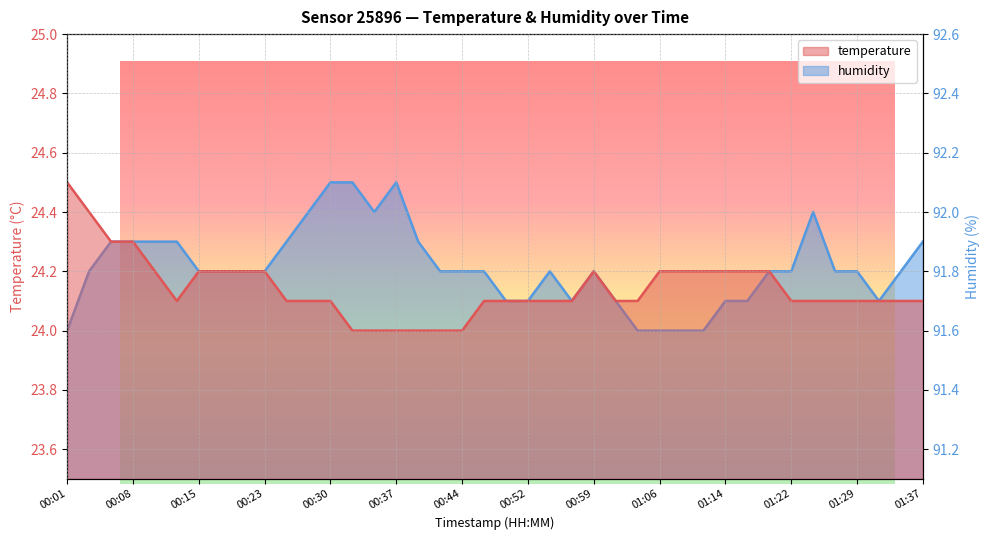

What is the label of the 17th point from the left?

00:40